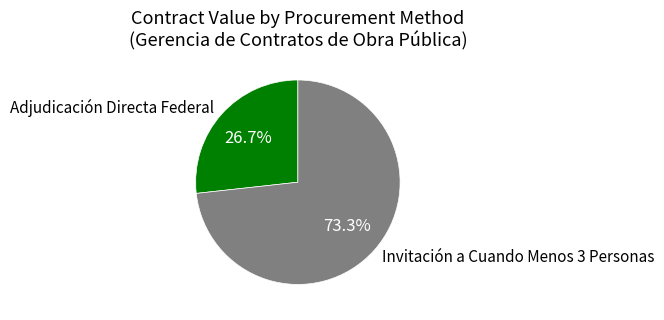

Rank the categories by value from lowest to highest.

Adjudicación Directa Federal, Invitación a Cuando Menos 3 Personas